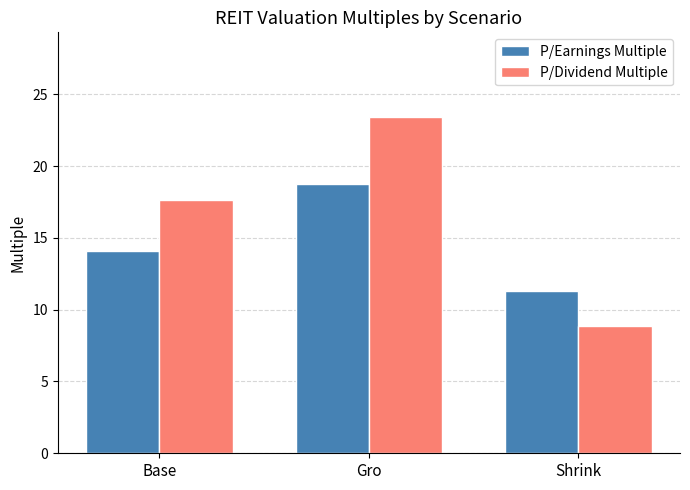

What is the label of the 3rd bar from the right?

Base